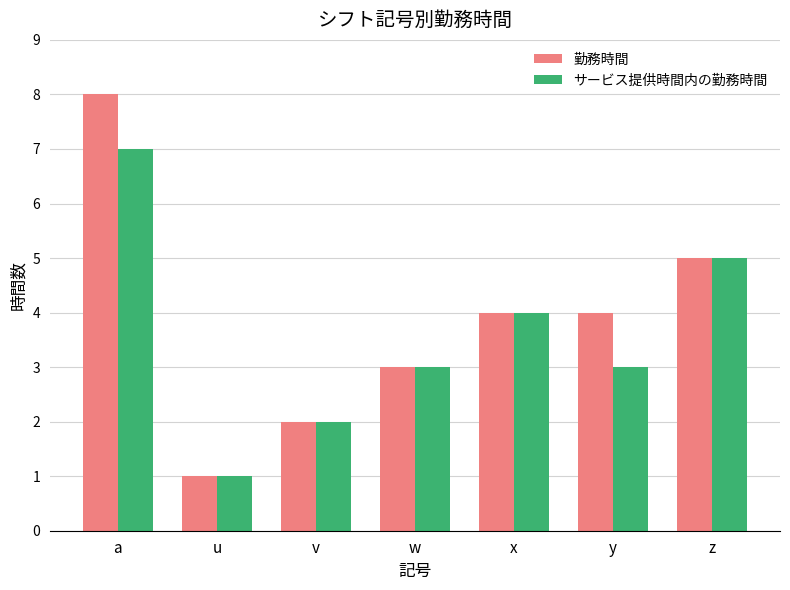

The value of サービス提供時間内の勤務時間 at y is 5. True or false?

False